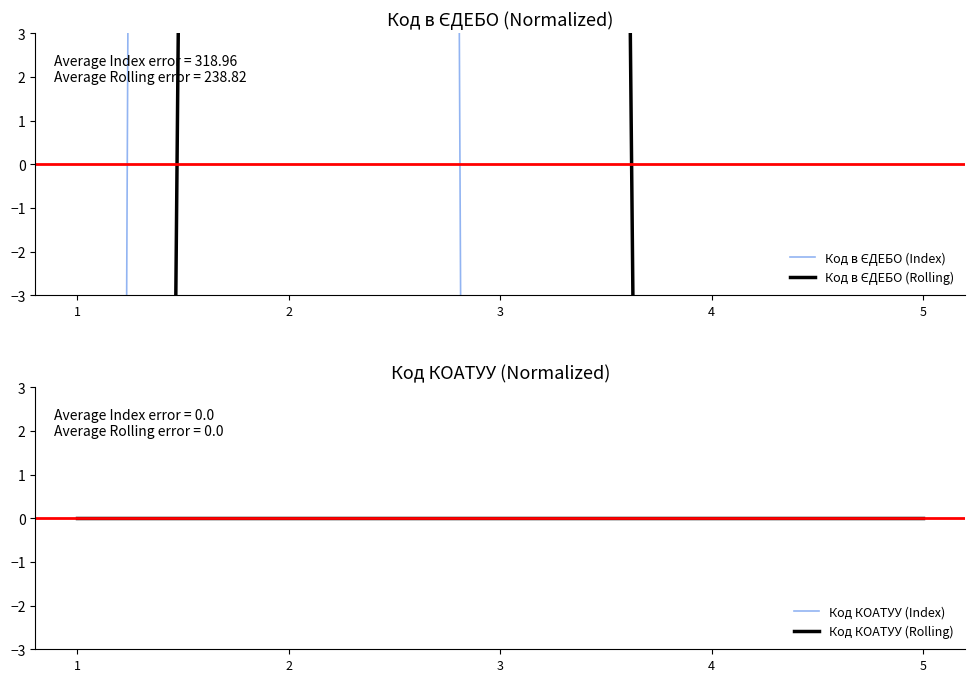

True or false: Код в ЄДЕБО (Index) and Код КОАТУУ (Rolling) intersect in this chart.

True